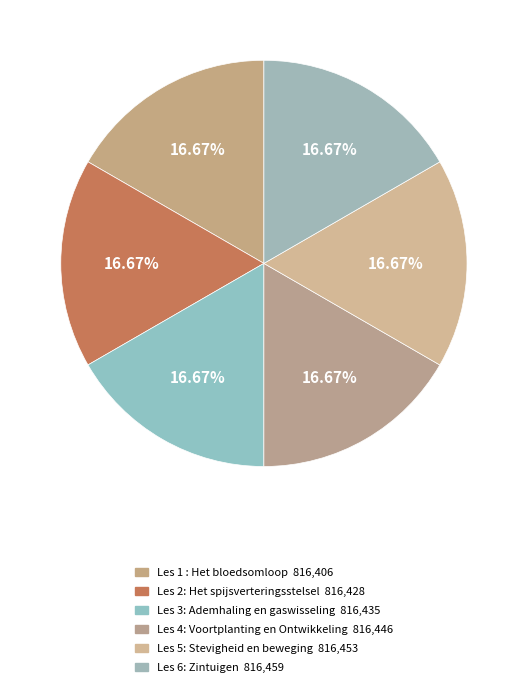

How many segments does this pie chart have?

6